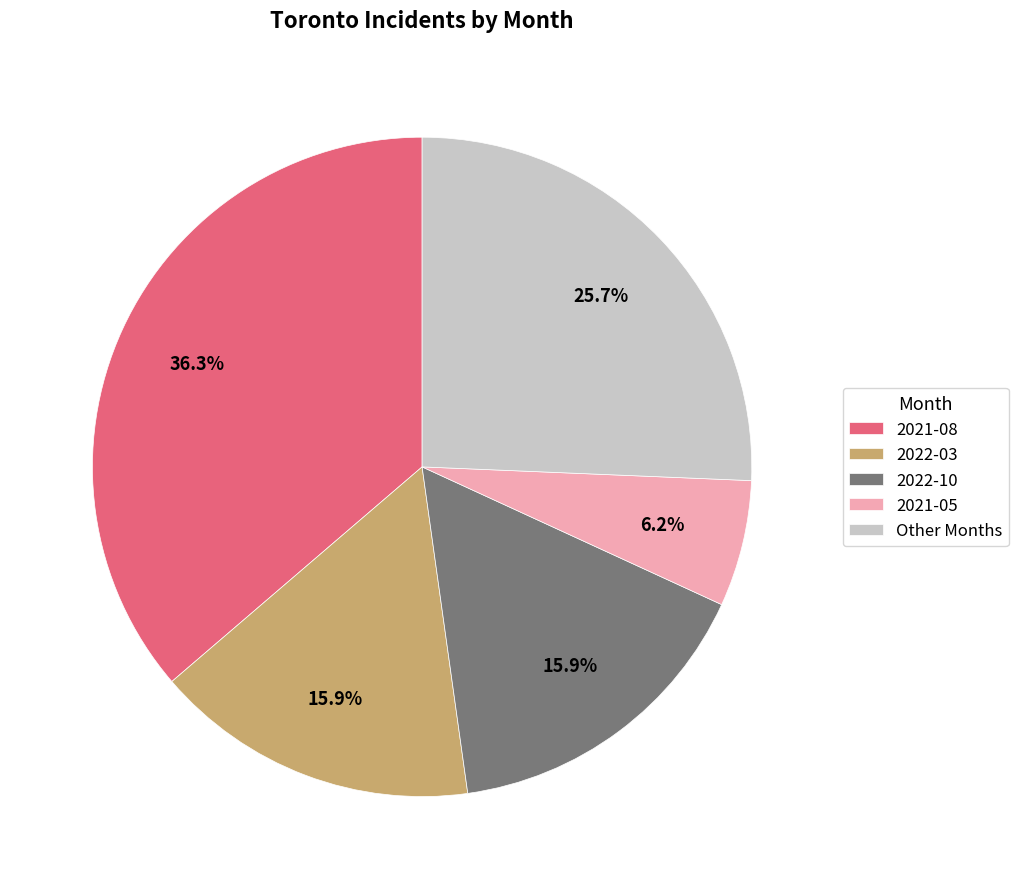

What is the smallest slice in the pie chart?

2021-05